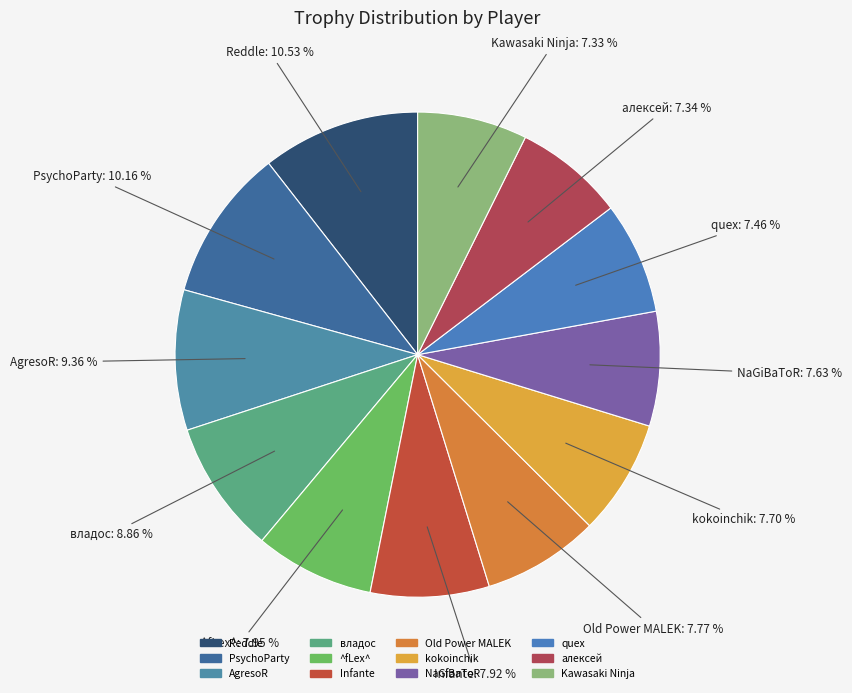

Is it true that PsychoParty is 10% of the pie?

True